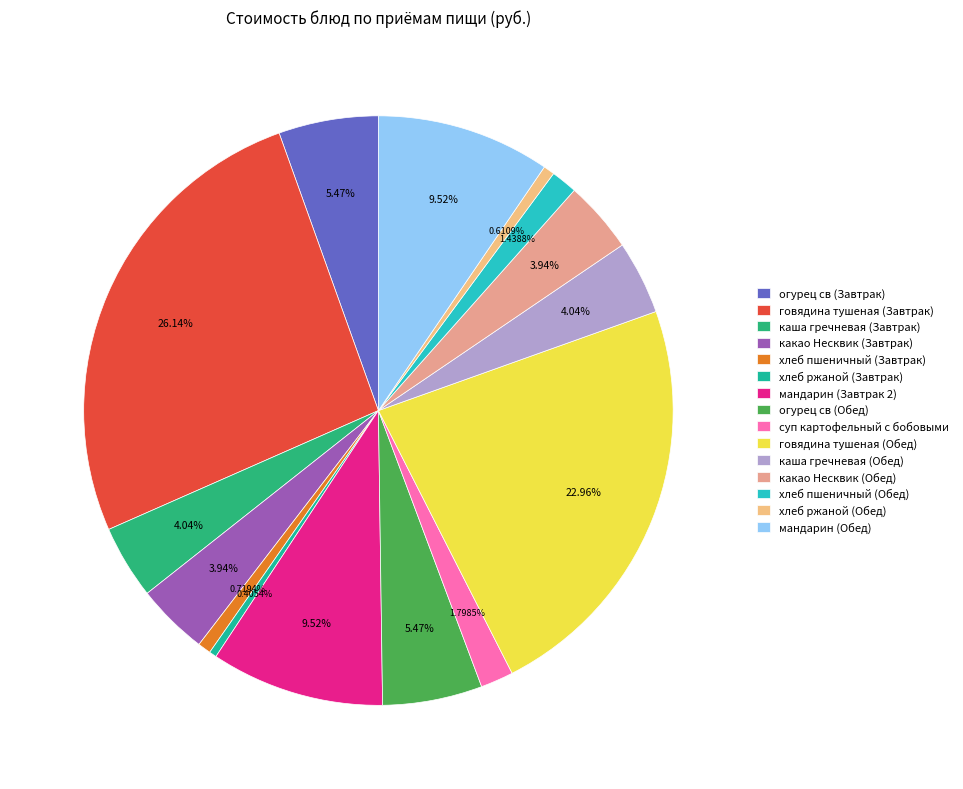

How much of the chart is everything except говядина тушеная (Обед)?

77.0%